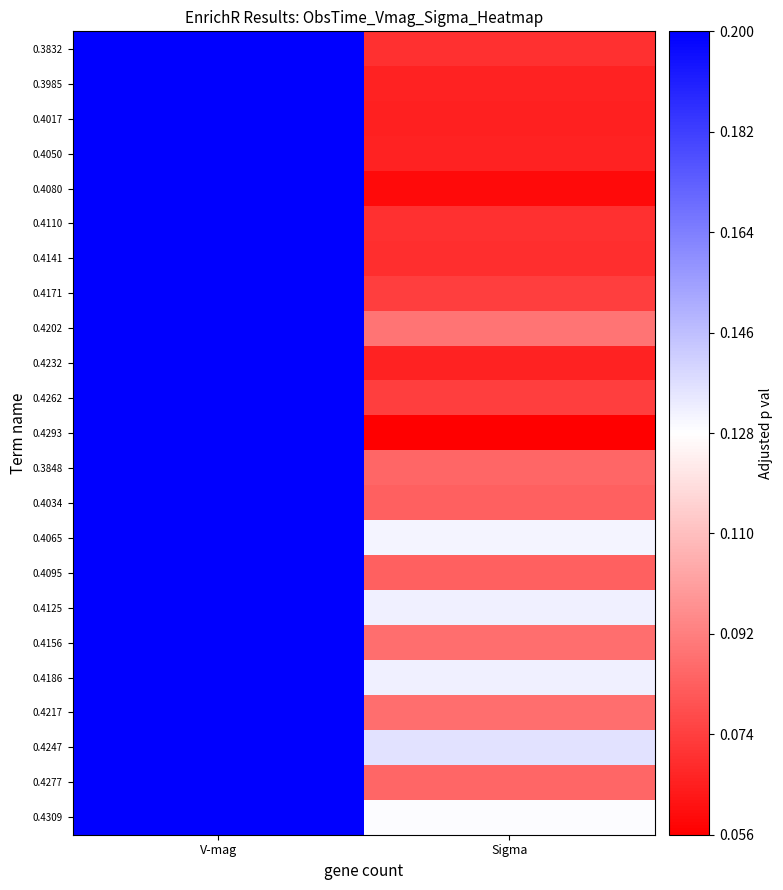

Reading left to right, extract all data points from this chart.

0.3832: V-mag=20.1	Sigma=0.1
0.3985: V-mag=20.1	Sigma=0.1
0.4017: V-mag=20.1	Sigma=0.1
0.4050: V-mag=20.2	Sigma=0.1
0.4080: V-mag=20.0	Sigma=0.1
0.4110: V-mag=20.2	Sigma=0.1
0.4141: V-mag=20.2	Sigma=0.1
0.4171: V-mag=20.3	Sigma=0.1
0.4202: V-mag=20.4	Sigma=0.1
0.4232: V-mag=20.1	Sigma=0.1
0.4262: V-mag=20.2	Sigma=0.1
0.4293: V-mag=20.0	Sigma=0.1
0.3848: V-mag=20.2	Sigma=0.1
0.4034: V-mag=20.1	Sigma=0.1
0.4065: V-mag=20.2	Sigma=0.1
0.4095: V-mag=20.1	Sigma=0.1
0.4125: V-mag=20.2	Sigma=0.1
0.4156: V-mag=20.2	Sigma=0.1
0.4186: V-mag=20.1	Sigma=0.1
0.4217: V-mag=20.2	Sigma=0.1
0.4247: V-mag=20.2	Sigma=0.1
0.4277: V-mag=20.1	Sigma=0.1
0.4309: V-mag=20.1	Sigma=0.1